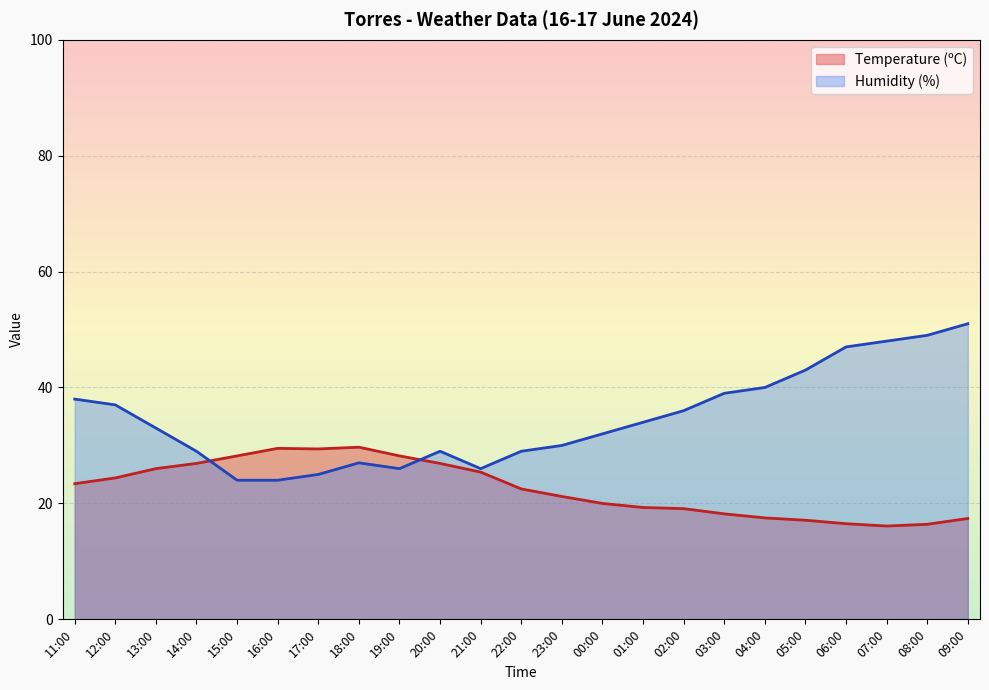

What is the total value across all series at 12:00?

61.4